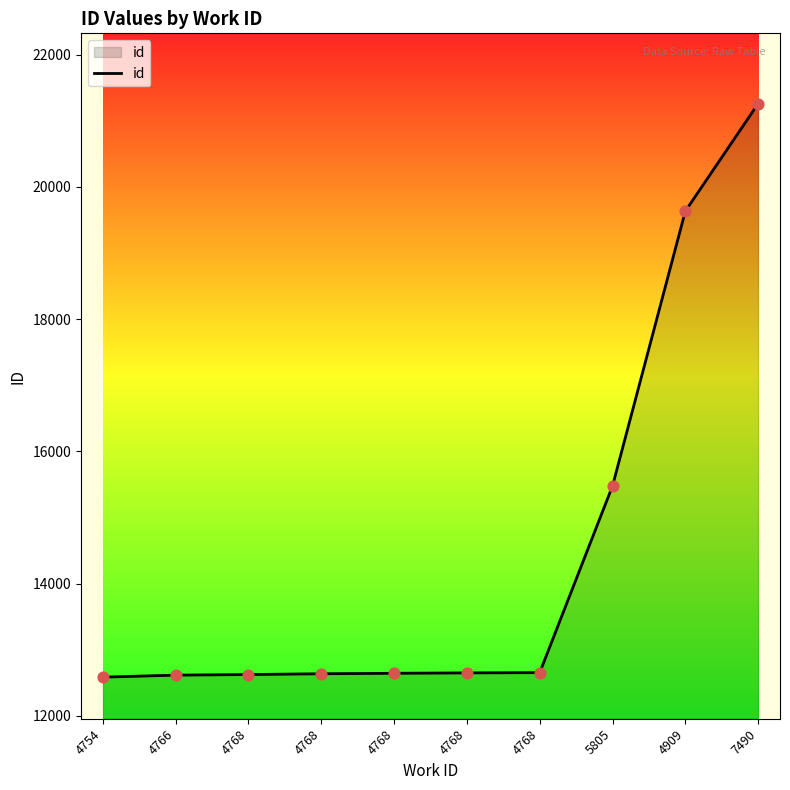

How many lines are shown in the chart?

1